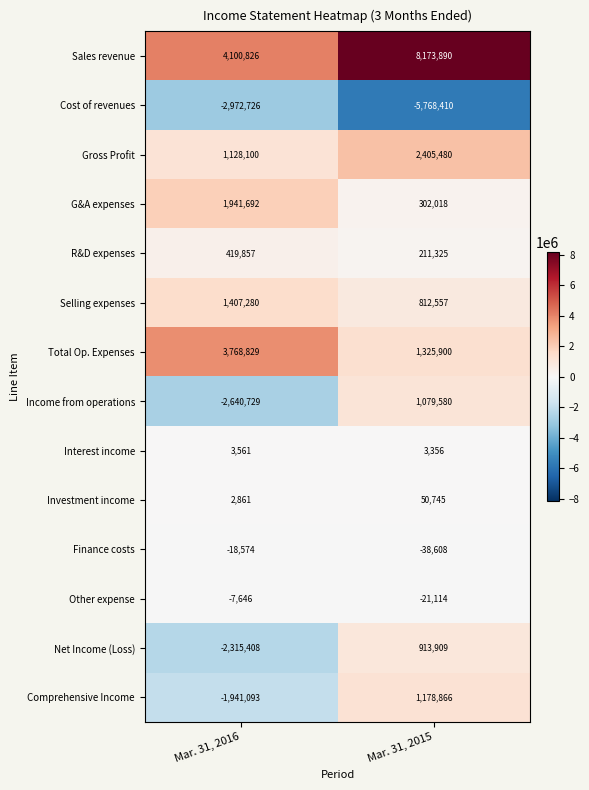

What is the spread (max minus min) of values at Mar. 31, 2015?

13942300